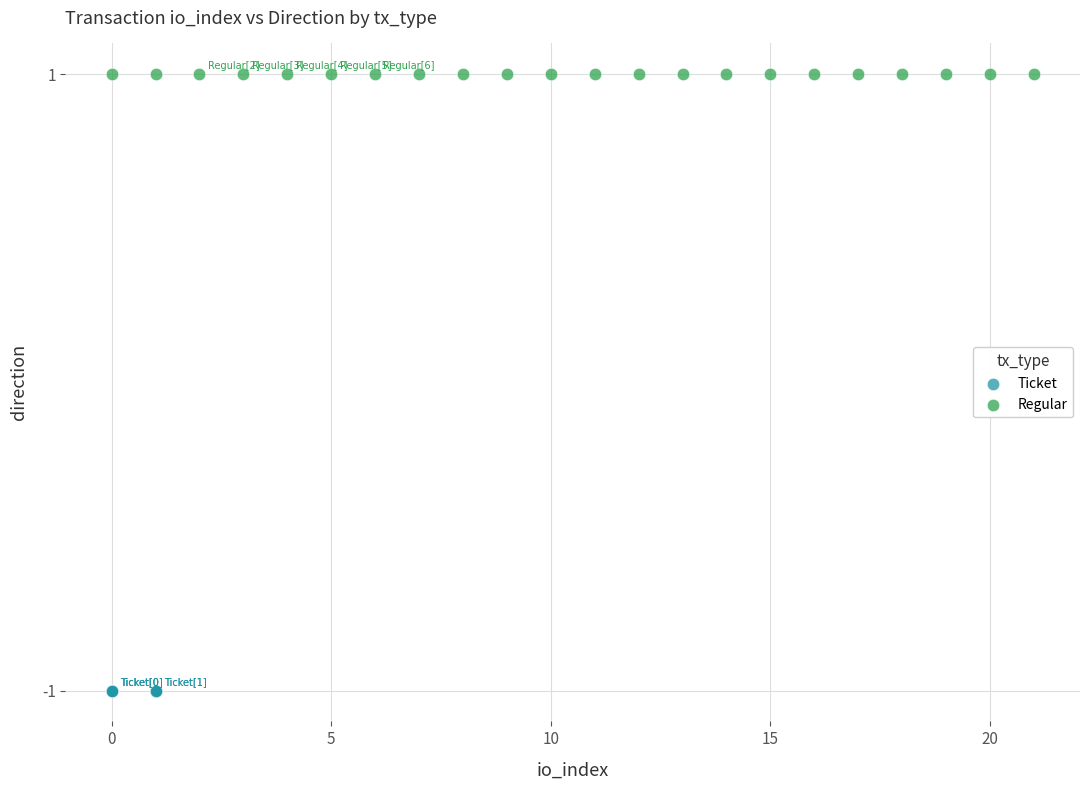

Which series contains the highest Y value?

Regular